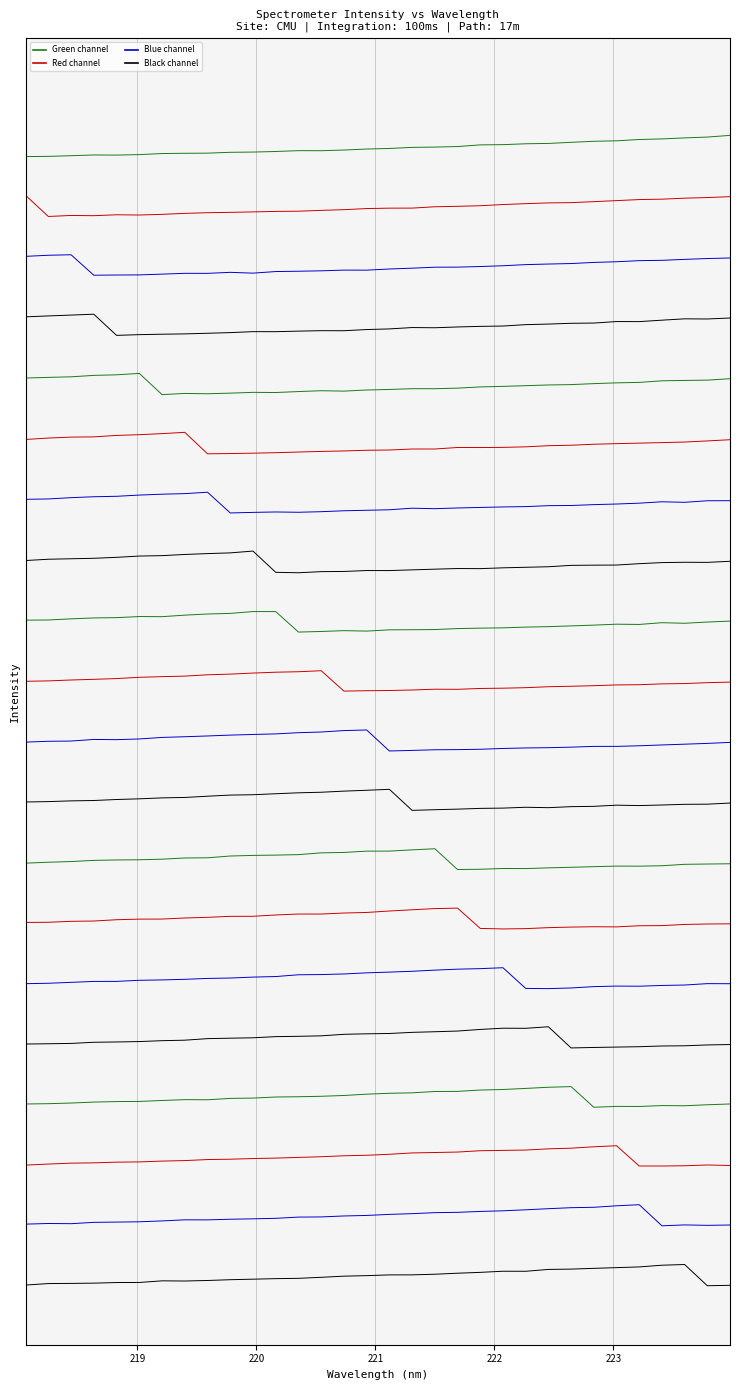

What is the spread (max minus min) of values at 26?

3.0